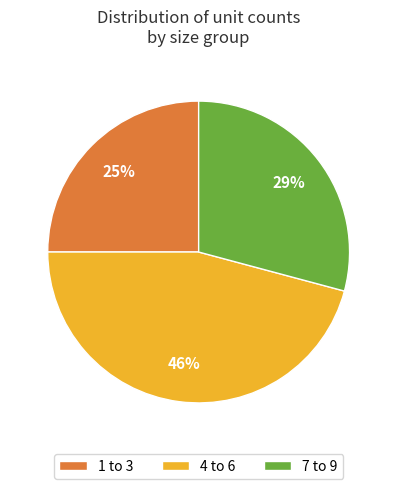

Between 4 to 6 and 7 to 9, which is larger?

4 to 6